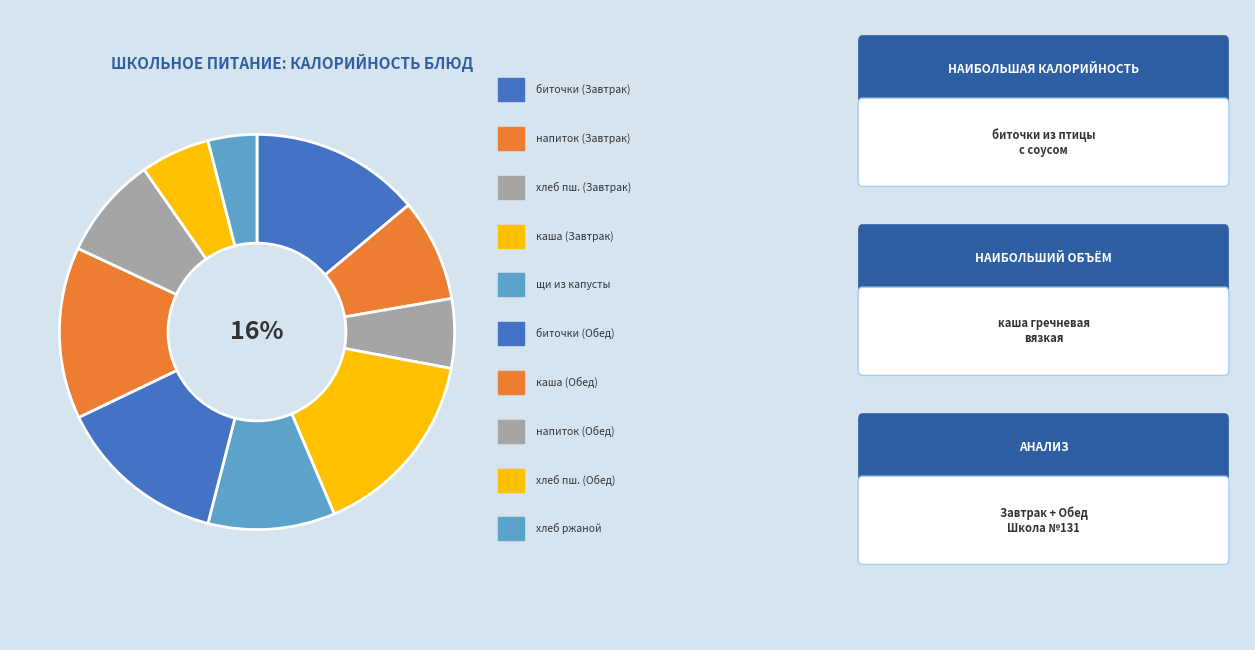

What percentage is the хлеб пшеничный (Завтрак) slice, to the nearest percent?

6%